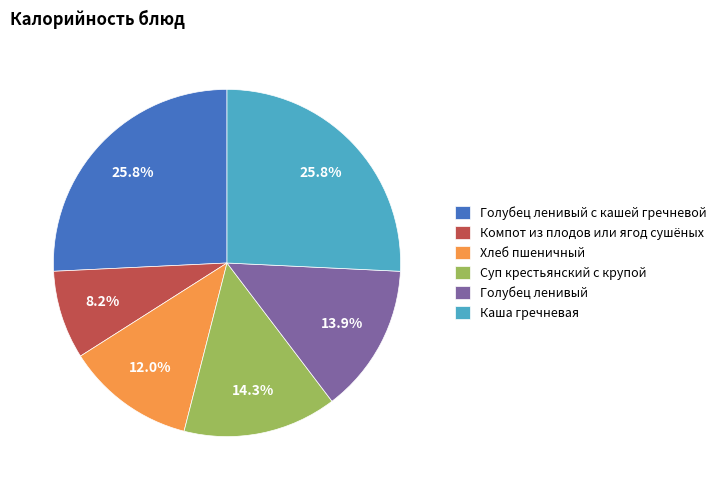

To the nearest percent, what portion does Суп крестьянский с крупой represent?

14%